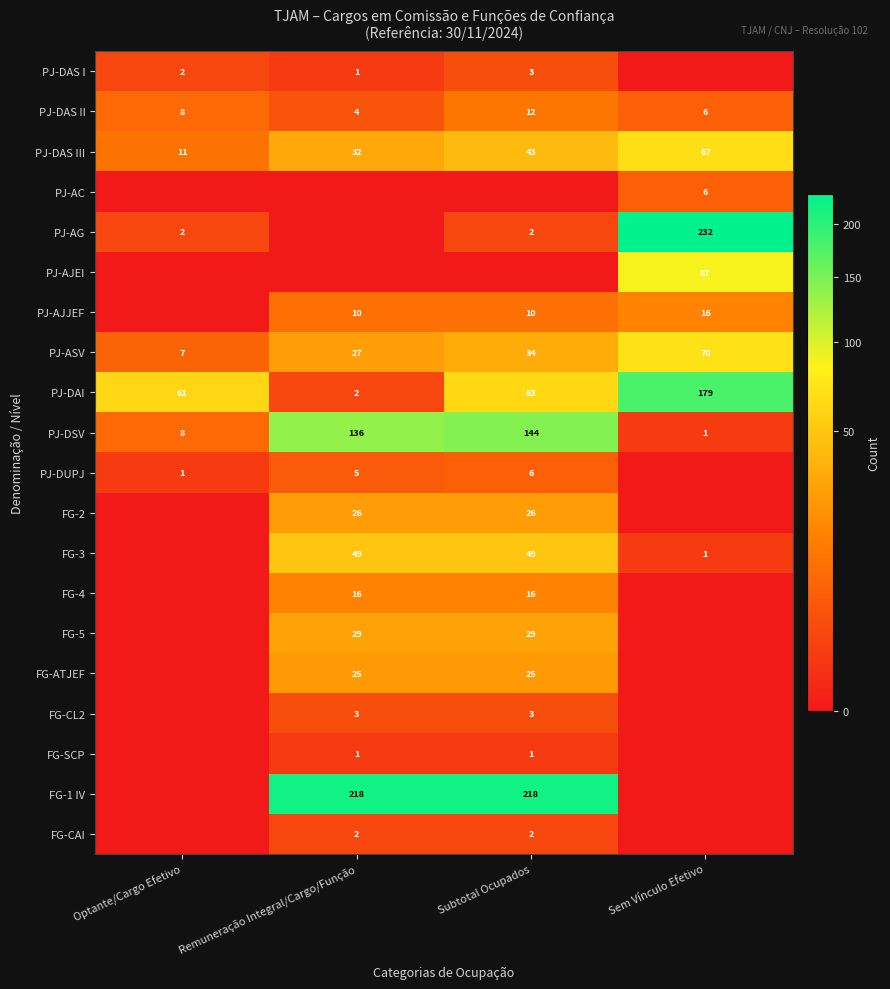

What is the sum of the PJ-DAS III values at Sem Vínculo Efetivo and Remuneração Integral/Cargo/Função?

99